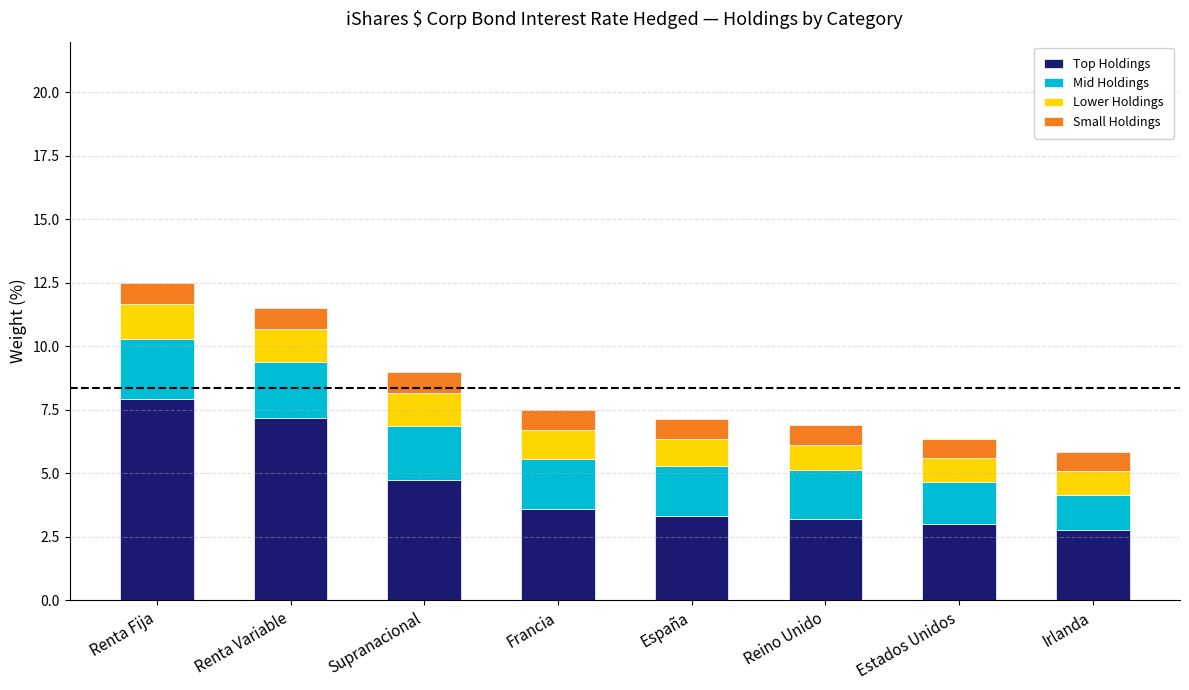

What is the total value across all series at Francia?

7.5